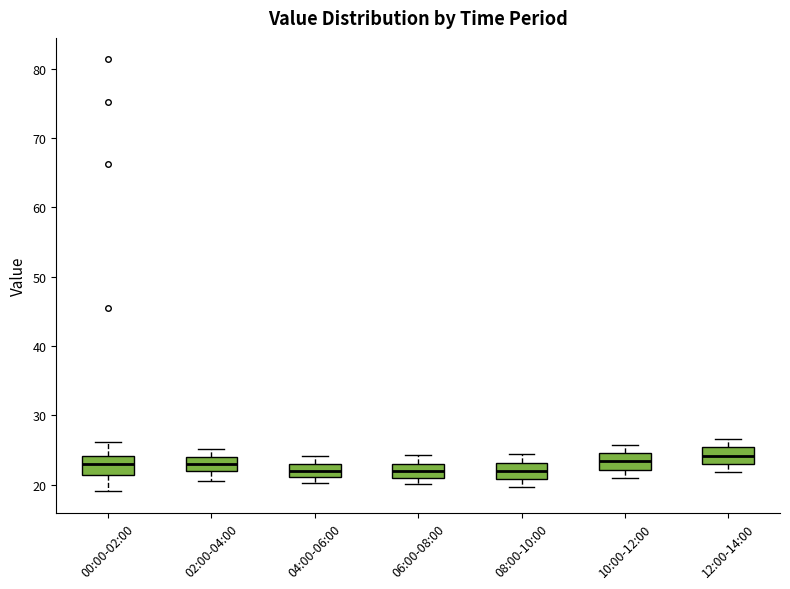

Reading left to right, transcribe this box plot: for each box, give where its median line is, the range the box spans, and where its two whiskers end, as read against the y-axis. The values are not printed on the chart, so give them approximately, as read against the axis.

00:00-02:00: median 23, box 21 to 24, whiskers 19 to 26
02:00-04:00: median 23, box 22 to 24, whiskers 21 to 25
04:00-06:00: median 22, box 21 to 23, whiskers 20 to 24
06:00-08:00: median 22, box 21 to 23, whiskers 20 to 24
08:00-10:00: median 22, box 21 to 23, whiskers 20 to 24
10:00-12:00: median 23, box 22 to 25, whiskers 21 to 26
12:00-14:00: median 24, box 23 to 25, whiskers 22 to 27